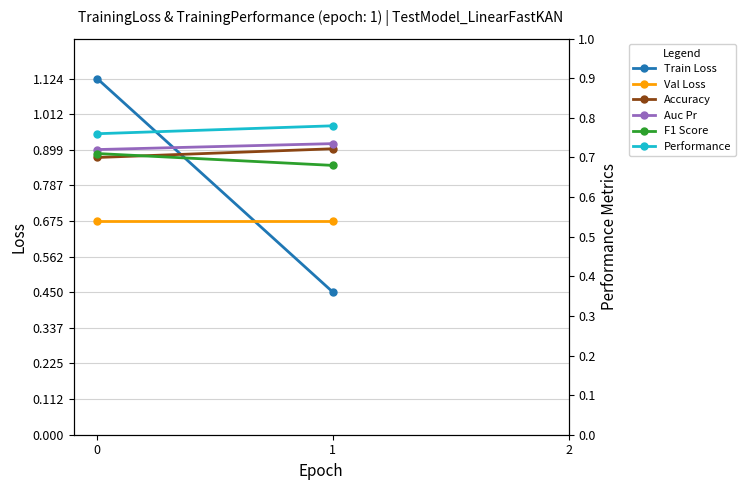

True or false: Performance has a value of 1.0 at 1.

False